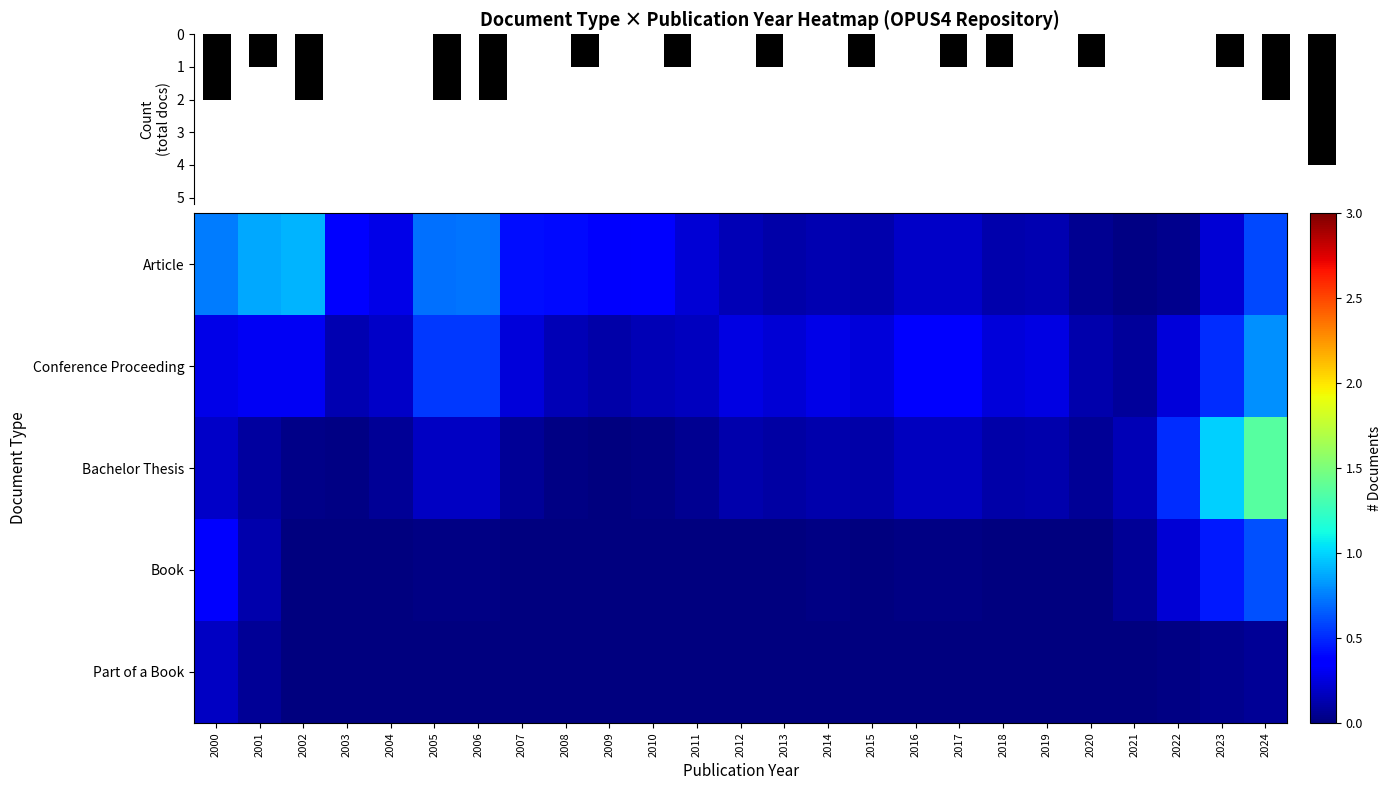

Which category has the lowest value in the Article series?

2021